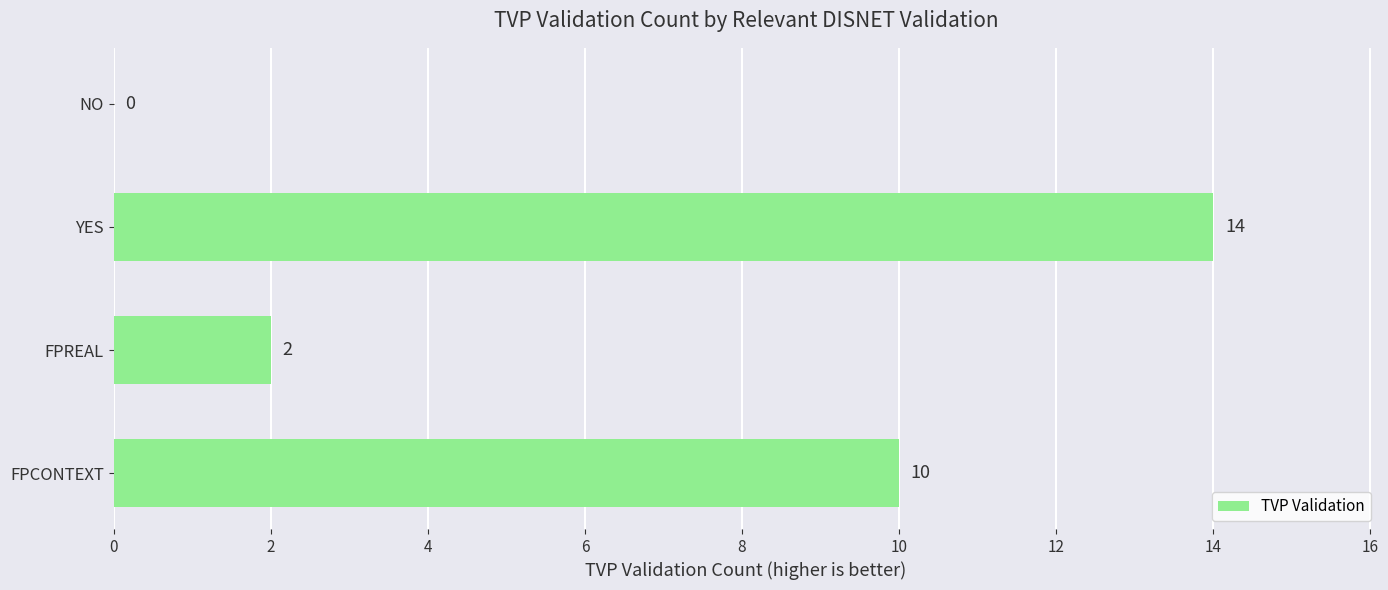

How many values are between 2 and 14?

3